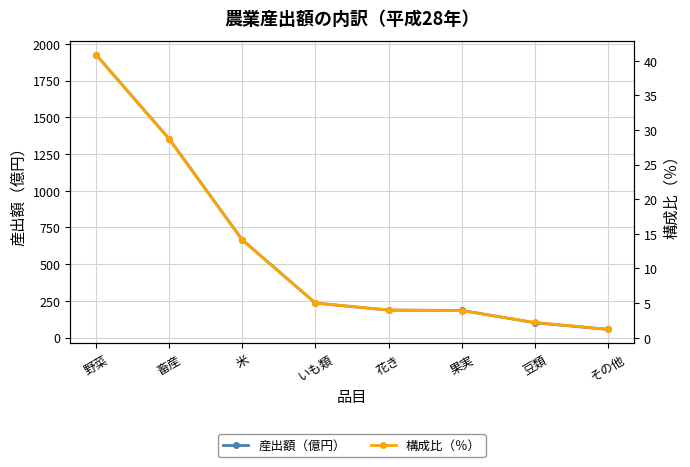

What is the average value of the 構成比（％） series?

12.5